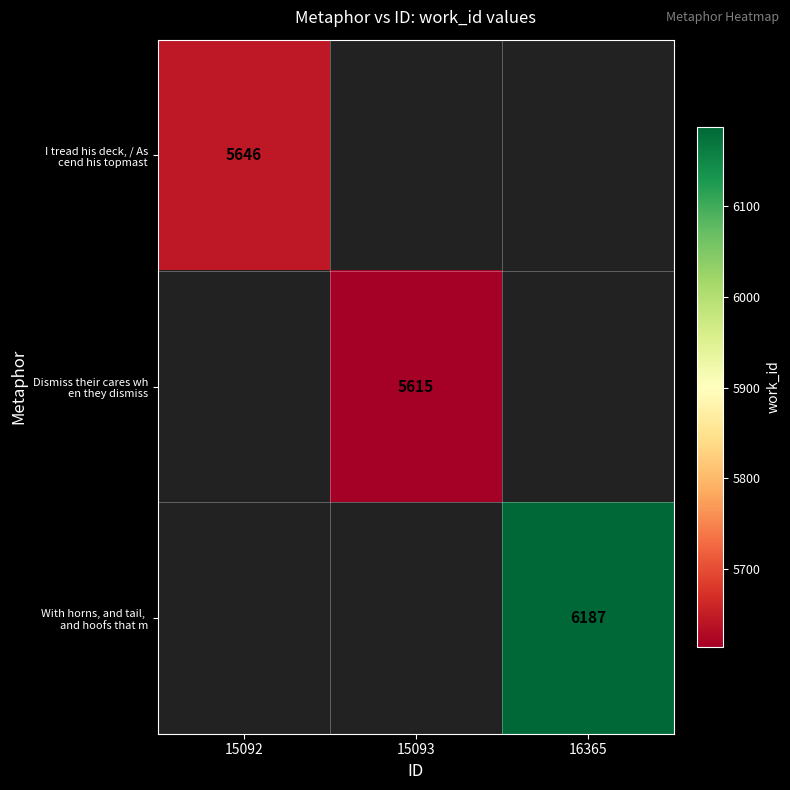

Between 15093 and 15092, which is larger?

15092